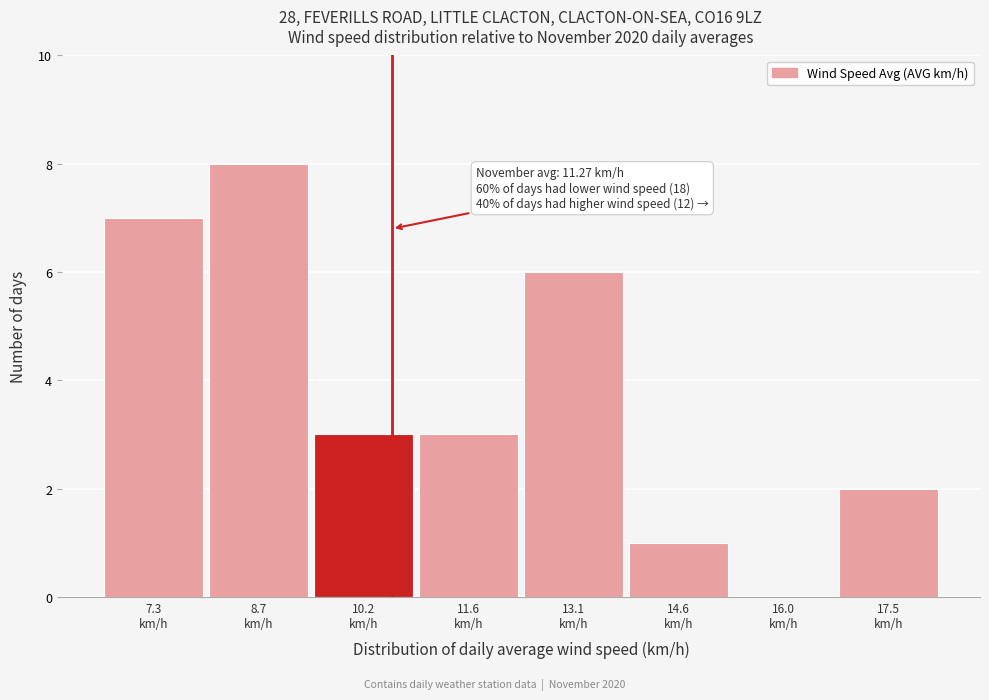

What is the maximum value shown in the chart?

8